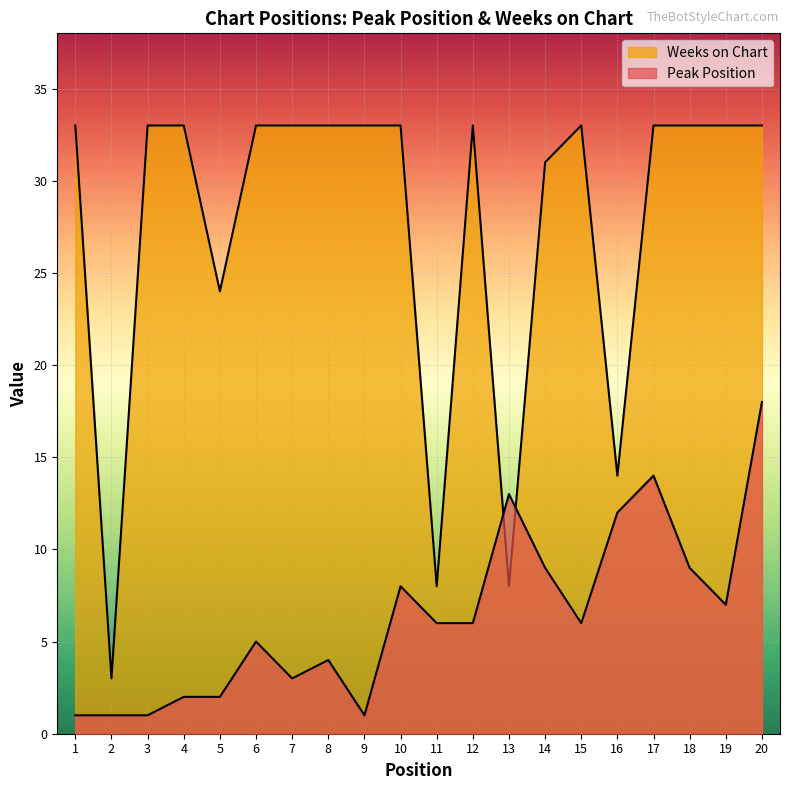

How many values in the Weeks on Chart series are below 33?

6